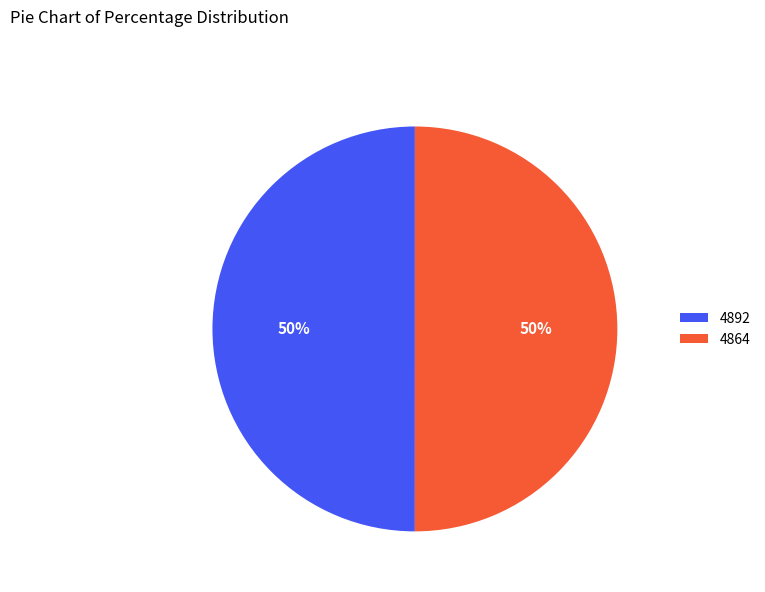

The 4864 slice represents 63% of the pie. True or false?

False